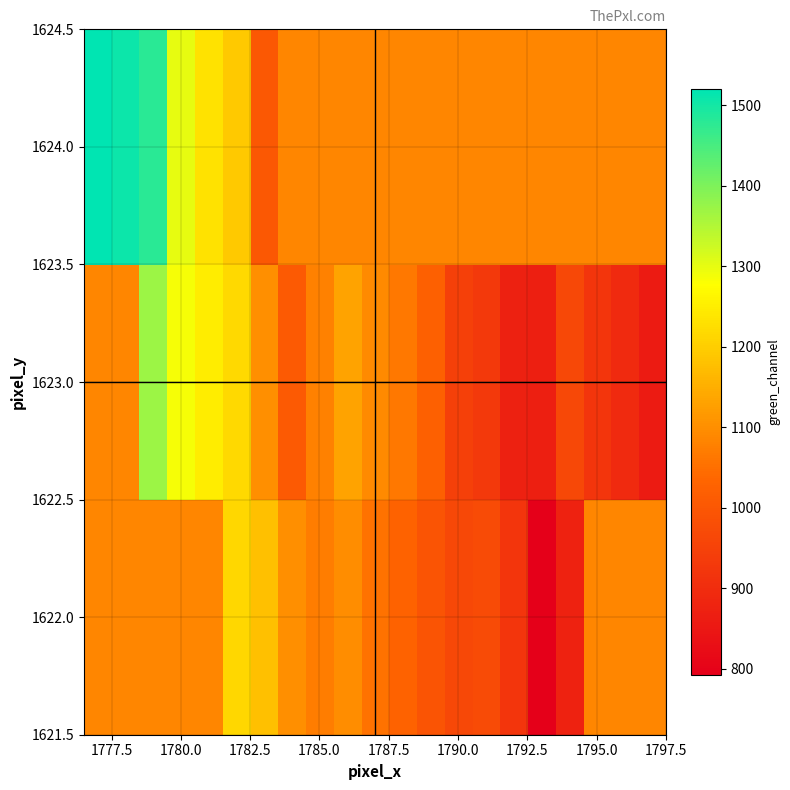

What is the maximum value shown in the chart?

1520.0